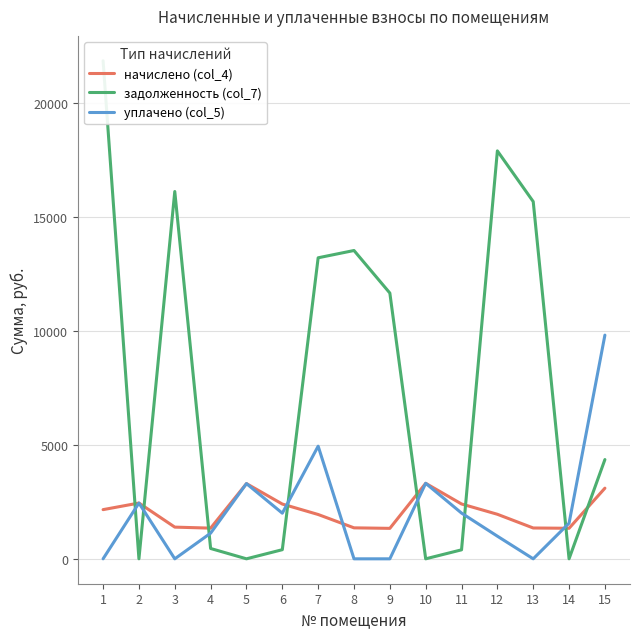

How many lines are shown in the chart?

3